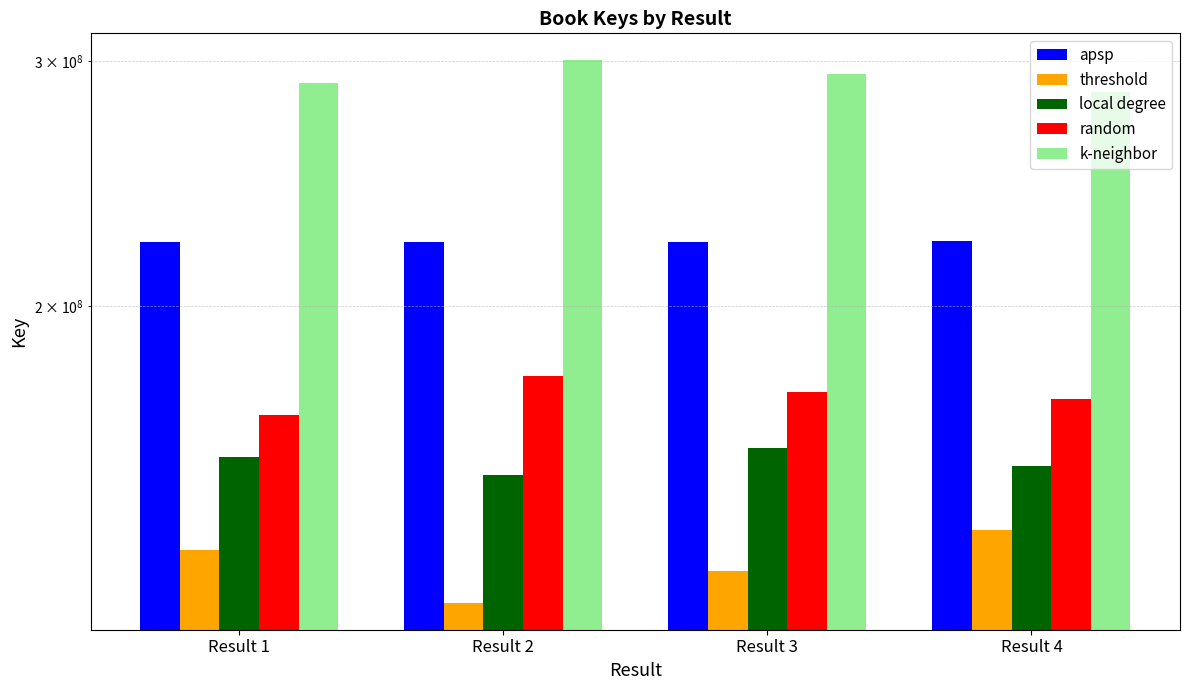

Reading left to right, list all the values displayed in this chart.

apsp: Result 1=222430868.0	Result 2=222430319.0	Result 3=222429421.0	Result 4=222492474.0
threshold: Result 1=133458520.8	Result 2=122336675.5	Result 3=129009064.2	Result 4=137945333.9
local degree: Result 1=155701607.6	Result 2=151252616.9	Result 3=157924888.9	Result 4=153519807.1
random: Result 1=166823151.0	Result 2=177944255.2	Result 3=173494948.4	Result 4=171319205.0
k-neighbor: Result 1=289160128.4	Result 2=300280930.7	Result 3=293606835.7	Result 4=284790366.7